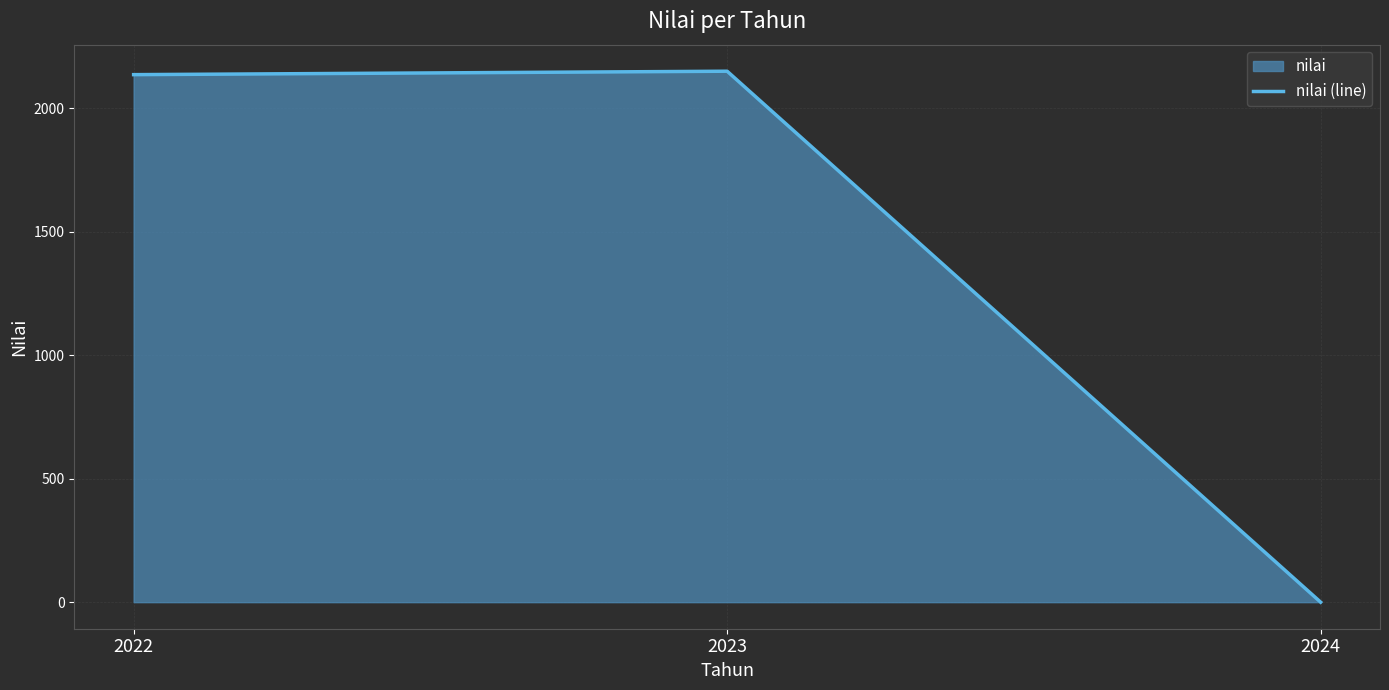

How many values exceed 2136?

2